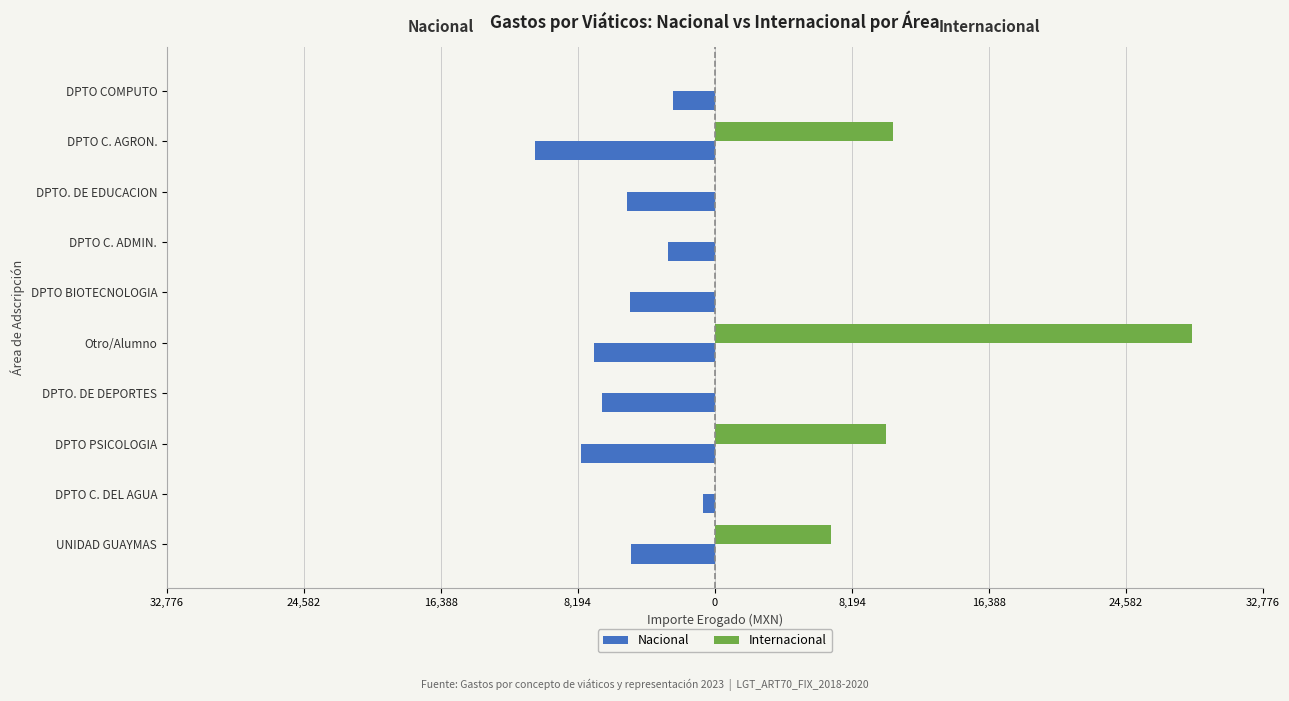

What is the difference between the maximum and second lowest values in the Nacional series?

7300.0